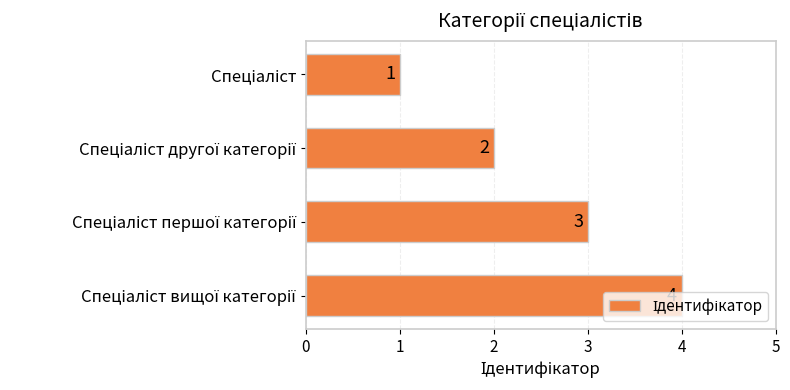

How many values are between 2 and 4?

3